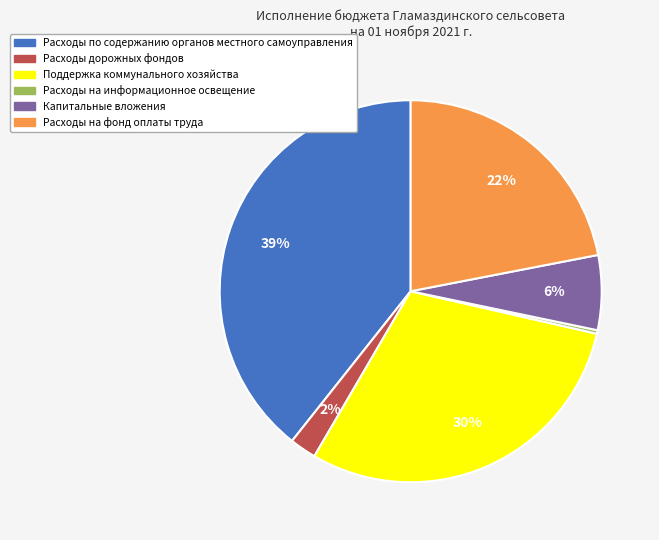

Which has a higher value, Поддержка коммунального хозяйства or Капитальные вложения?

Поддержка коммунального хозяйства